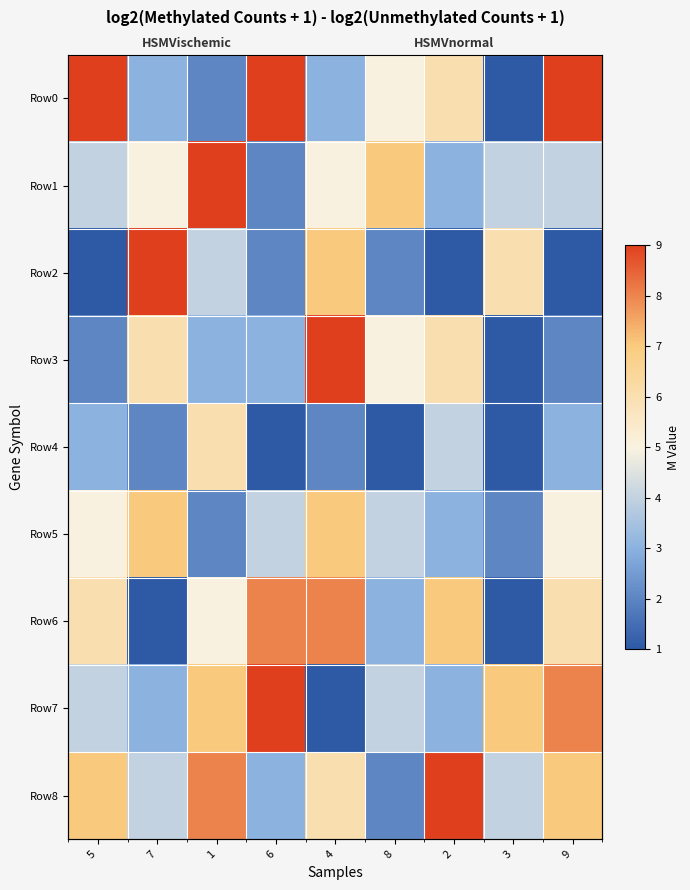

Which series has the widest spread of values?

Row0